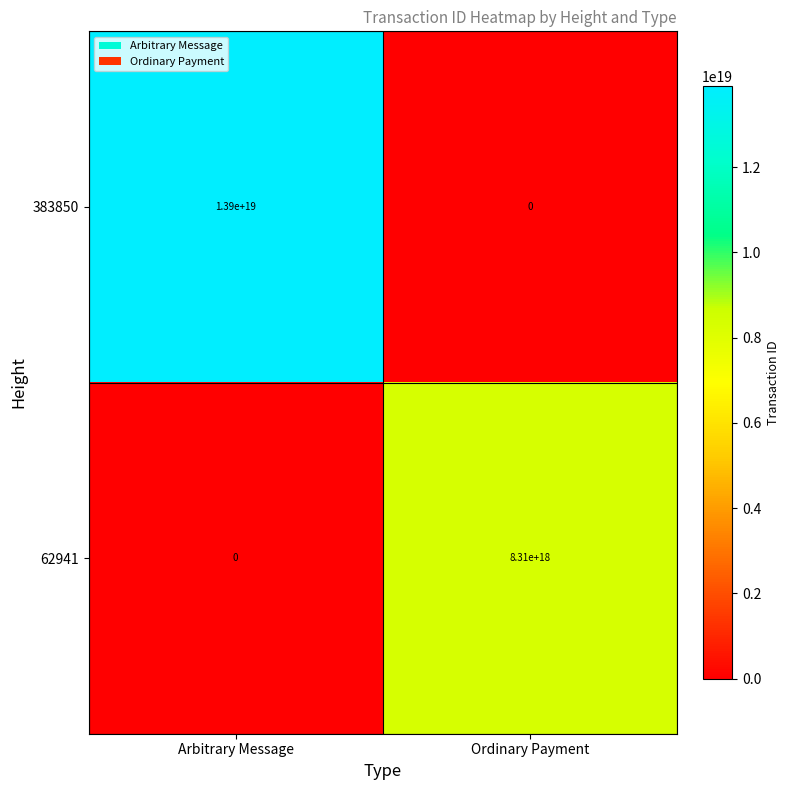

Rank the series at Arbitrary Message from highest to lowest value.

383850, 62941